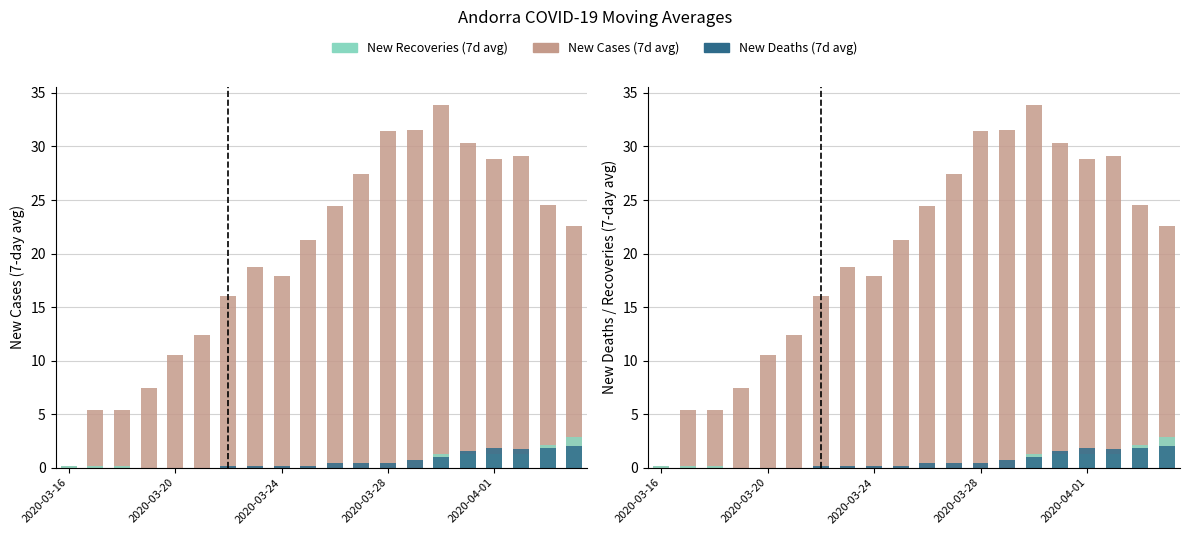

How many groups of bars are there?

20